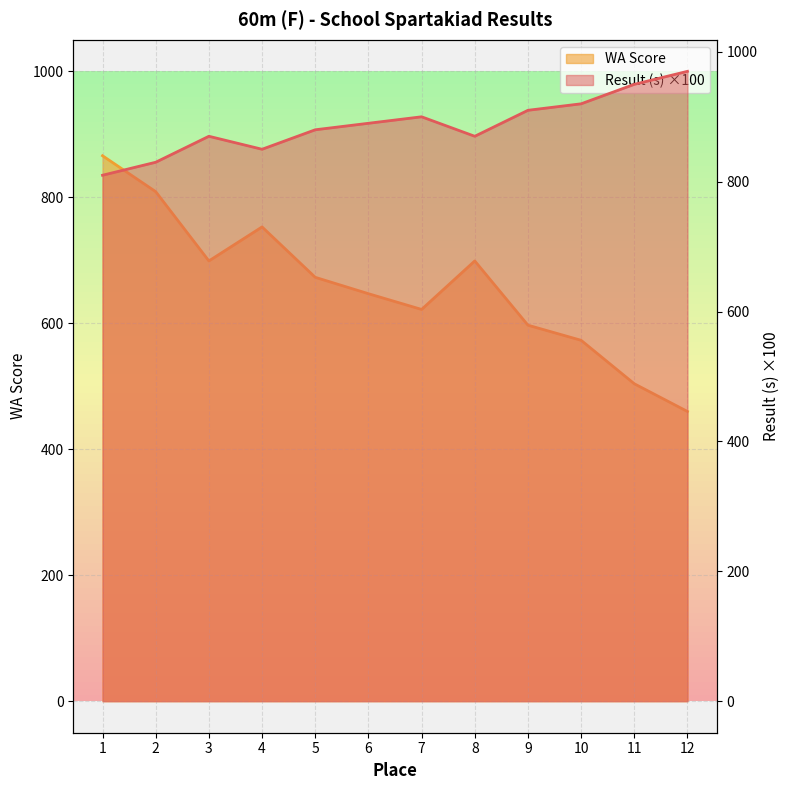

Where does the WA Score series first go above 673?

1